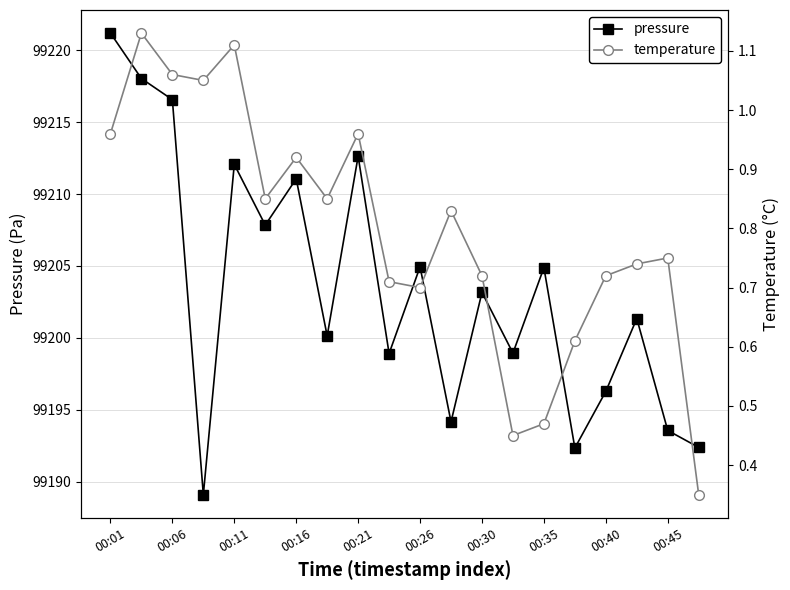

What is the average value of the pressure series?

99203.5